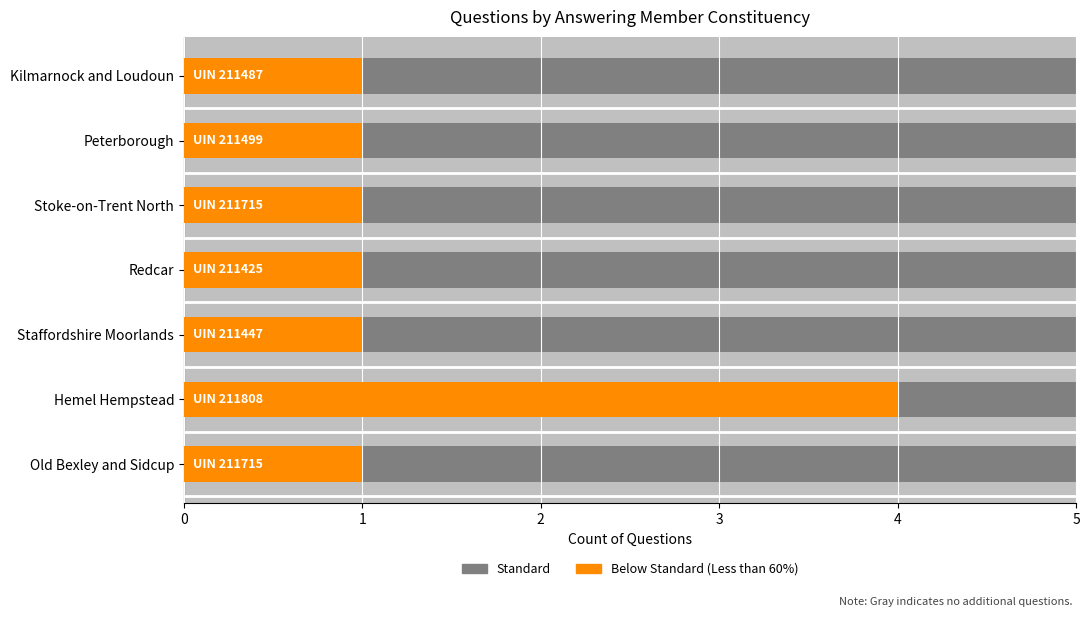

Reading right to left, transcribe all the data shown in this chart.

1	1	1	1	1	4	1